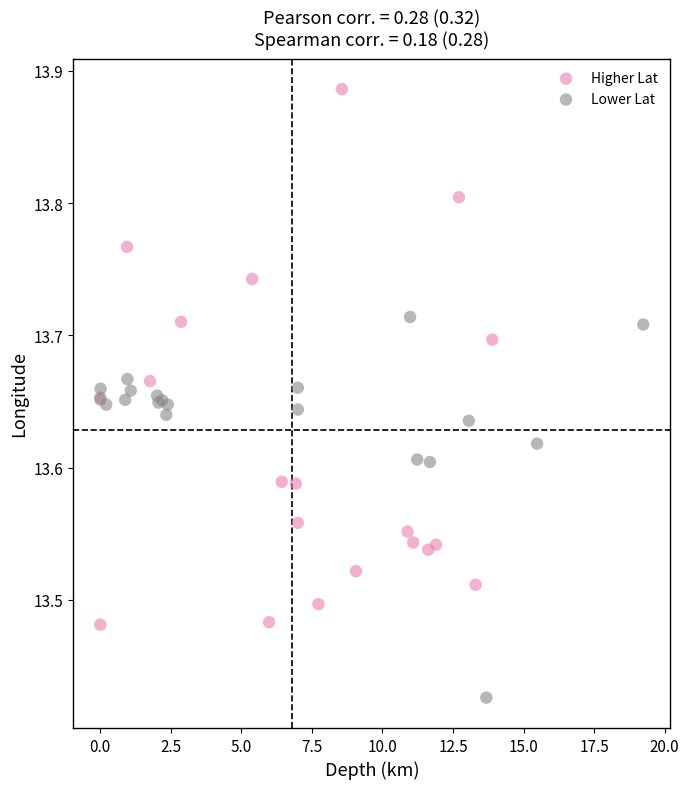

What are all the series names shown in the legend?

Higher Lat, Lower Lat